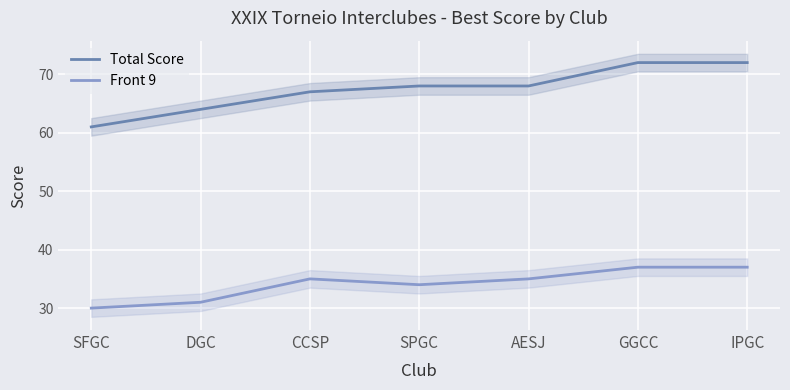

Where does the Front 9 series first go above 35?

GGCC